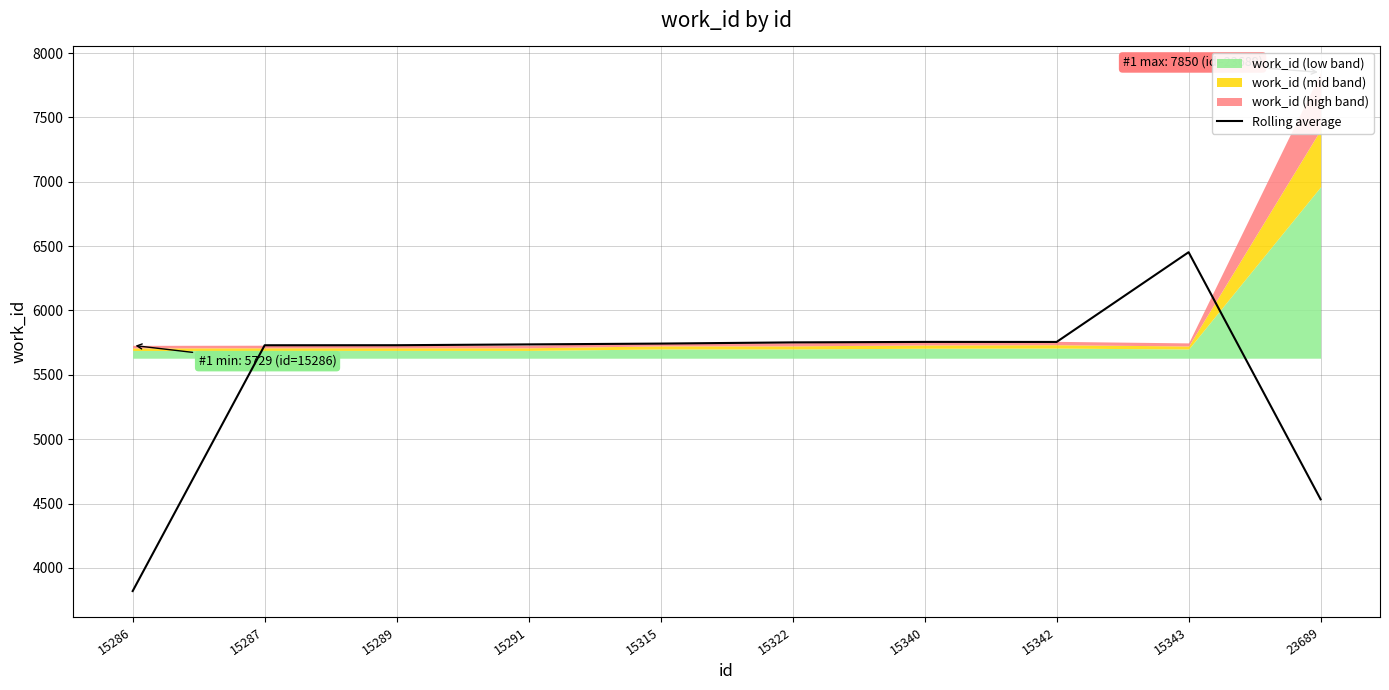

The Rolling average series shows 5752.0 at 15322. True or false?

True